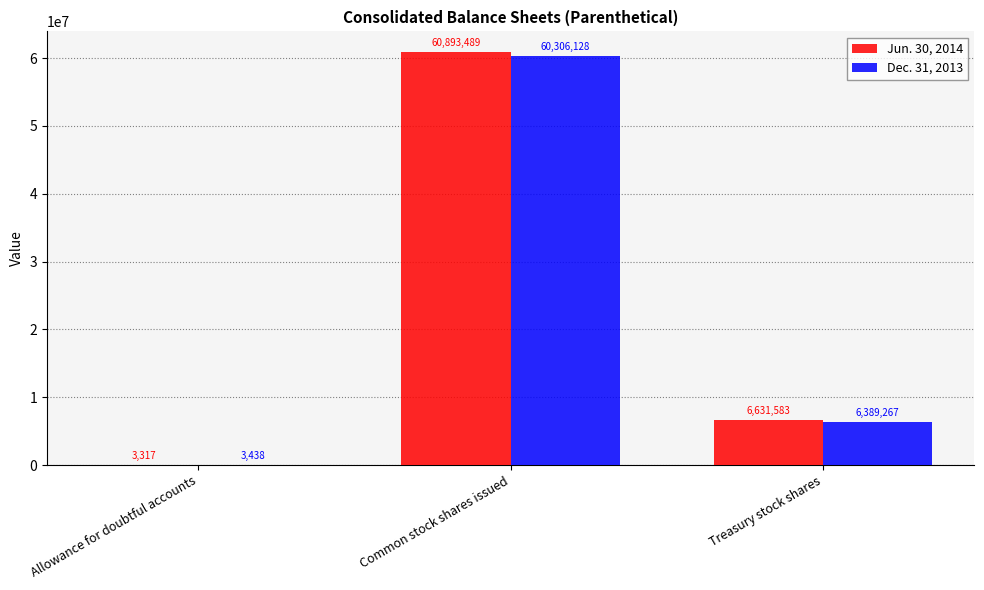

Reading left to right, what are all the values shown in this chart?

Jun. 30, 2014: Allowance for doubtful accounts=3317	Common stock shares issued=60893489	Treasury stock shares=6631583
Dec. 31, 2013: Allowance for doubtful accounts=3438	Common stock shares issued=60306128	Treasury stock shares=6389267